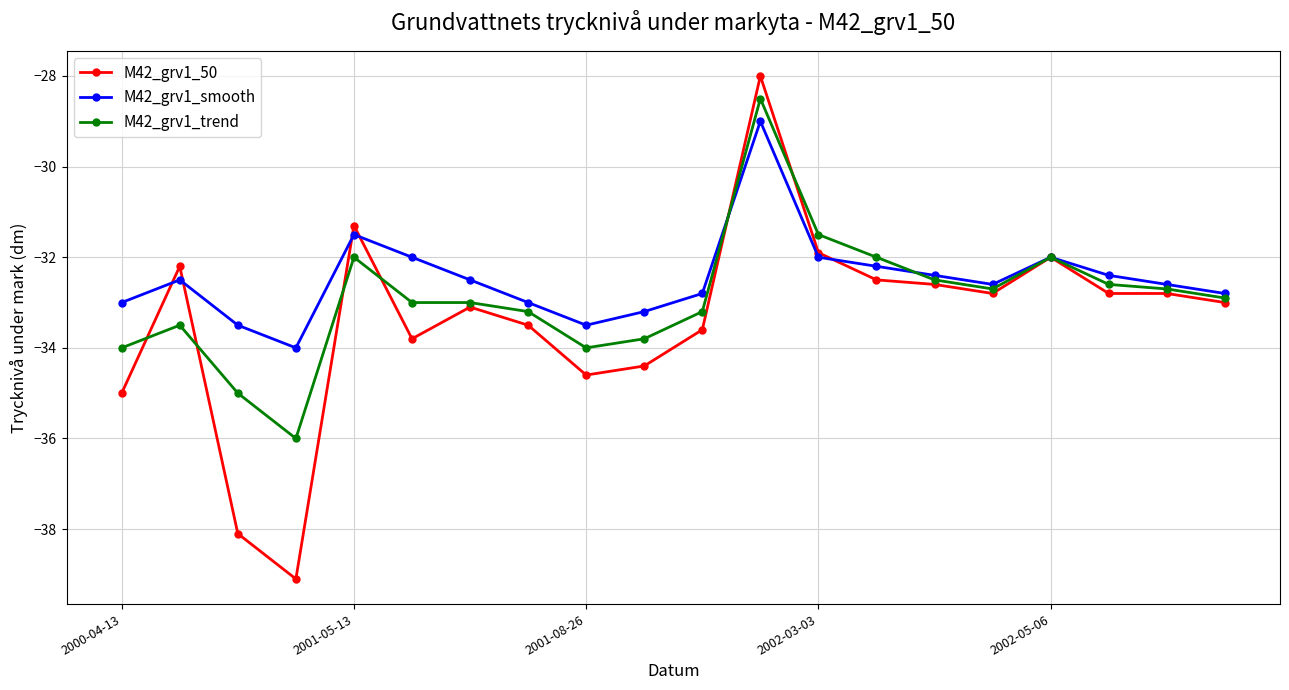

True or false: M42_grv1_smooth has more than 1 interior local peaks.

True